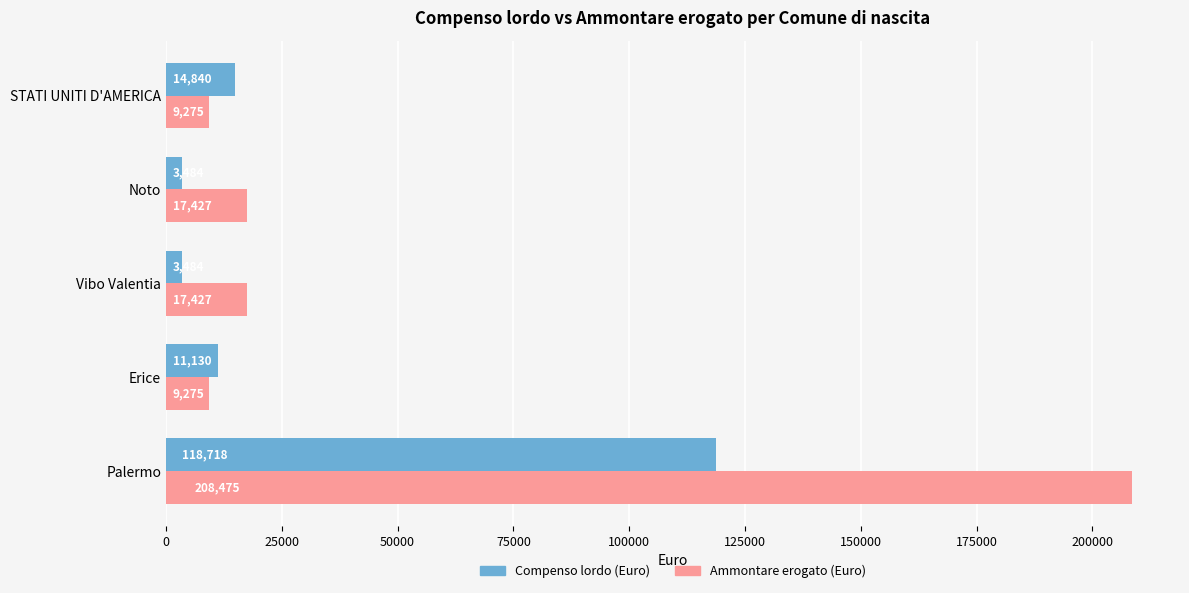

What is the difference between the second highest and minimum values in the Ammontare erogato (Euro) series?

8152.4